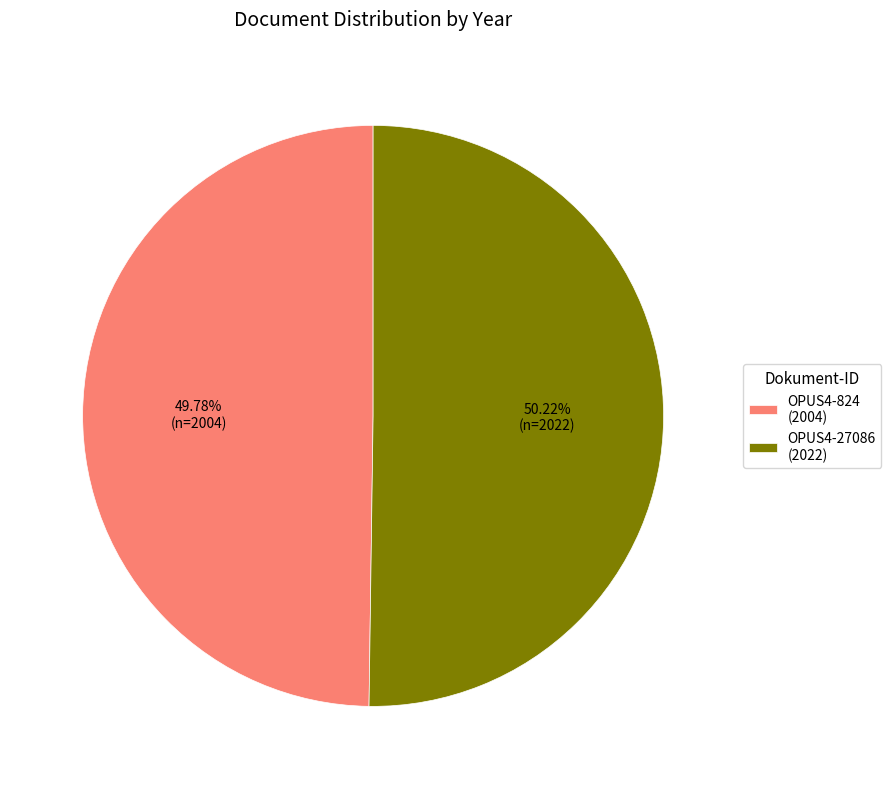

What percentage is NOT represented by OPUS4-27086?

49.8%